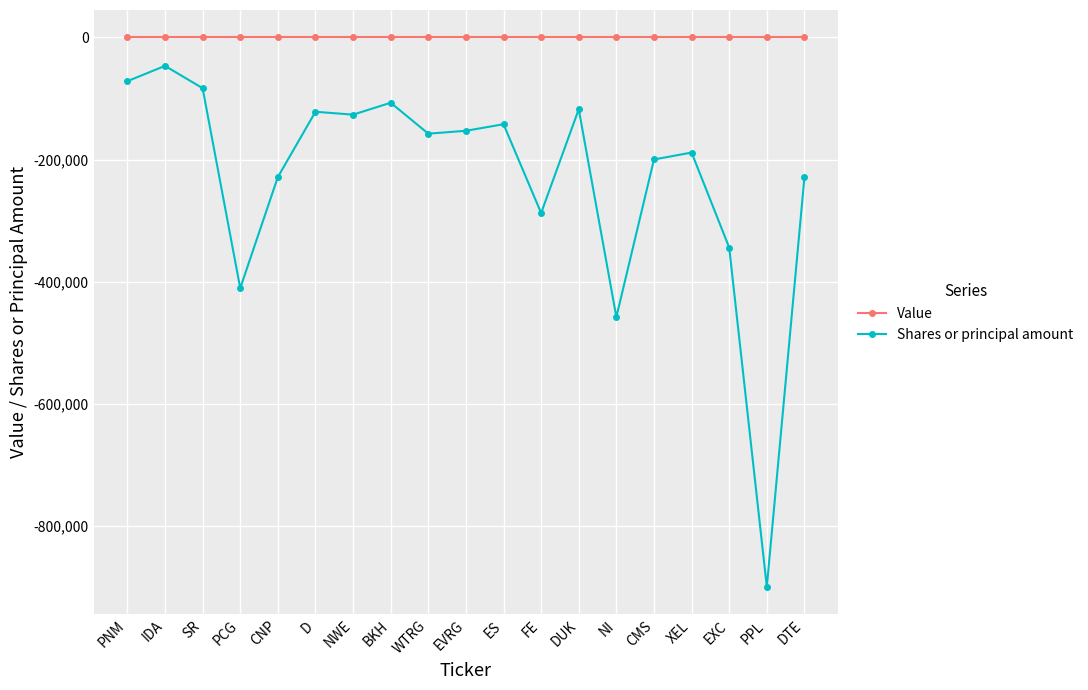

What is the spread (max minus min) of values at EVRG?

152884